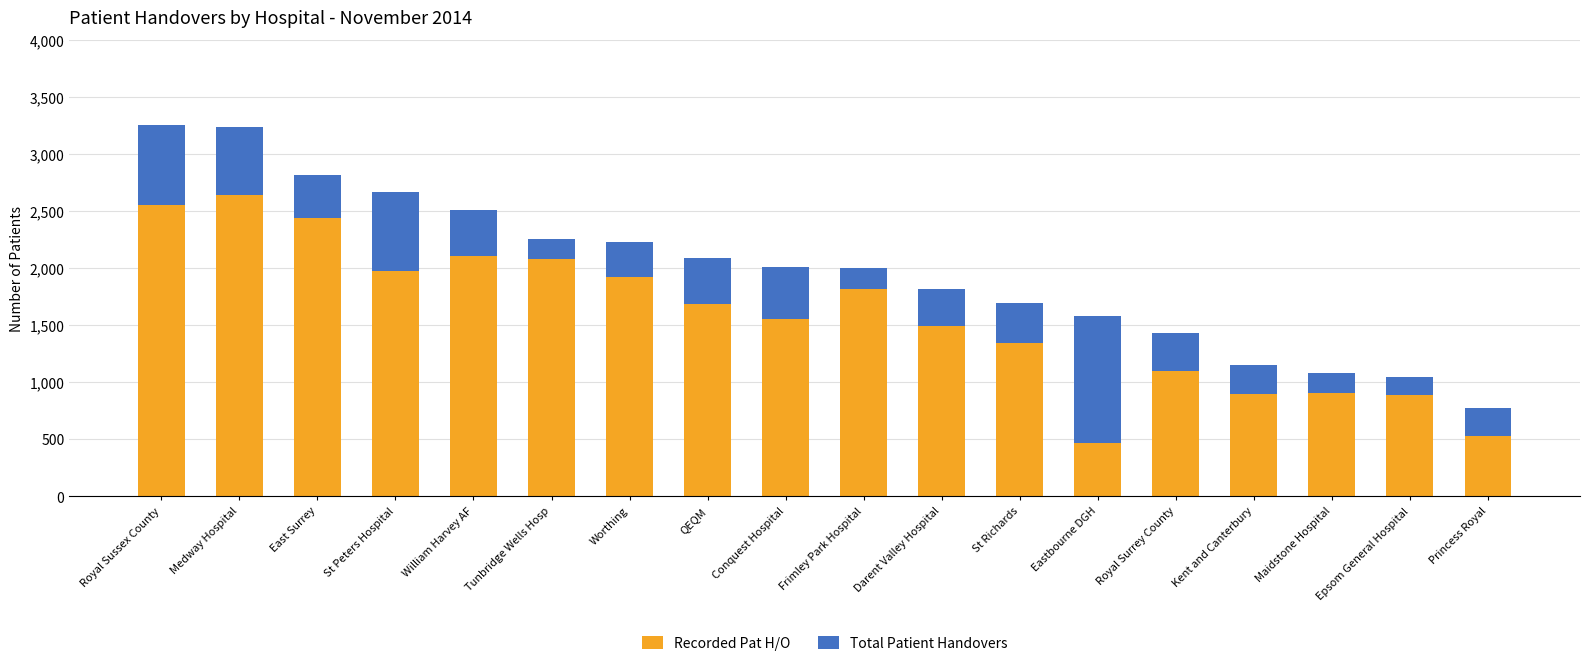

What is the total value across all series at Epsom General Hospital?

1045